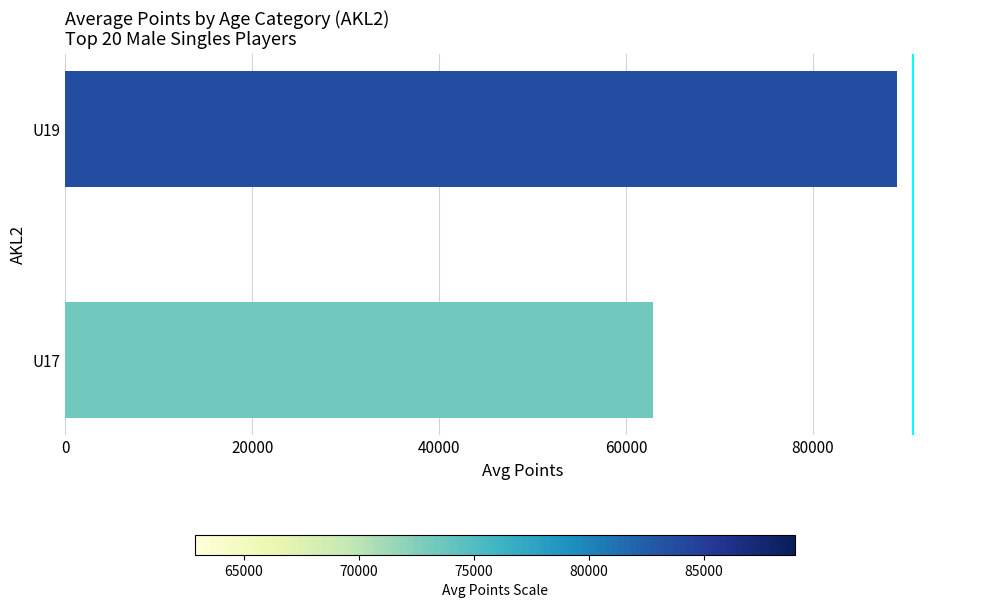

What is the greatest value displayed?

88968.6